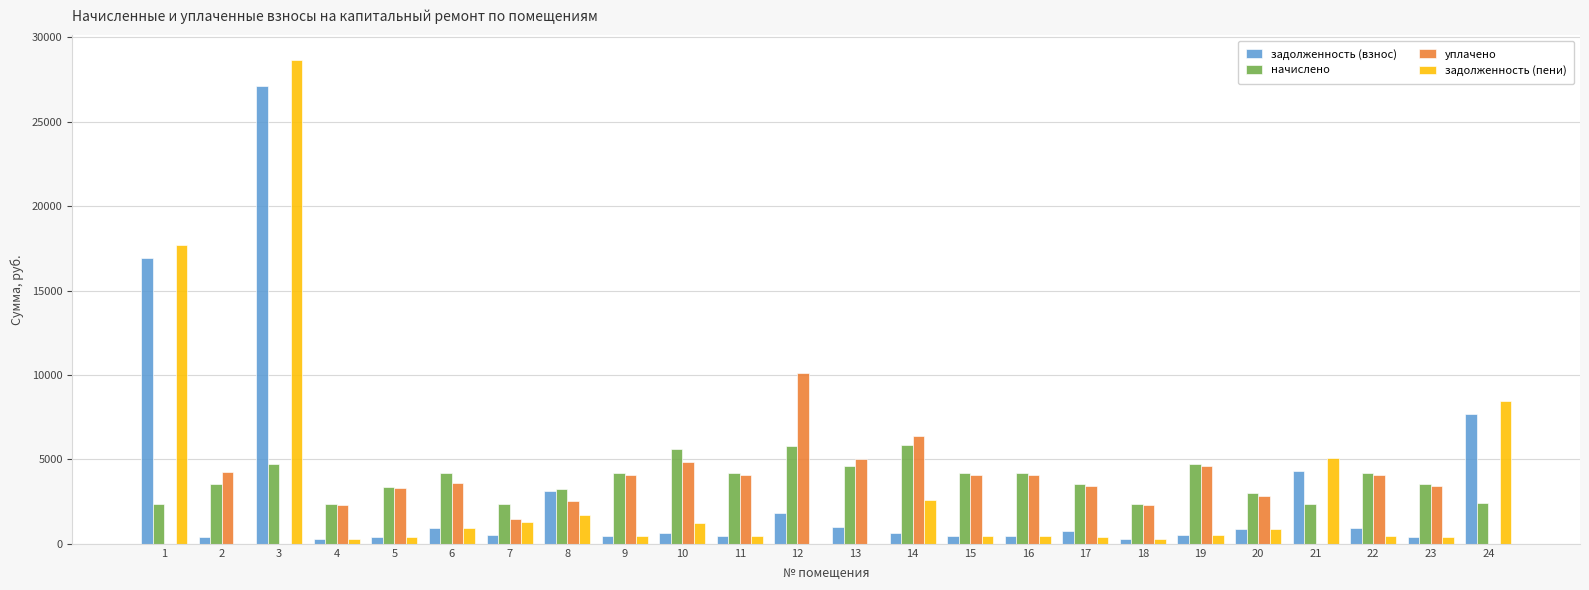

What is the difference between the задолженность (взнос) values at 10 and 13?

395.2